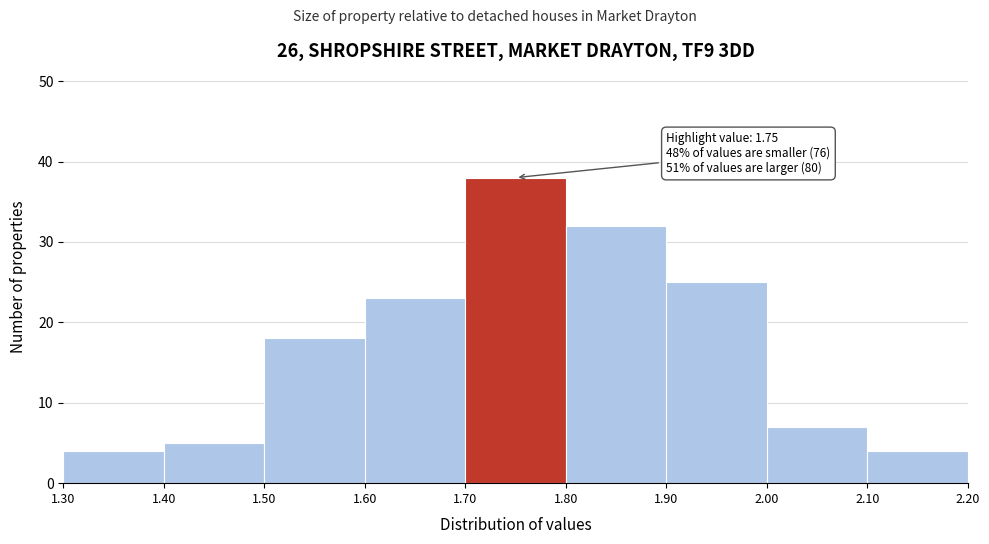

Which range on the x-axis has the tallest bar?

1.70 to 1.80